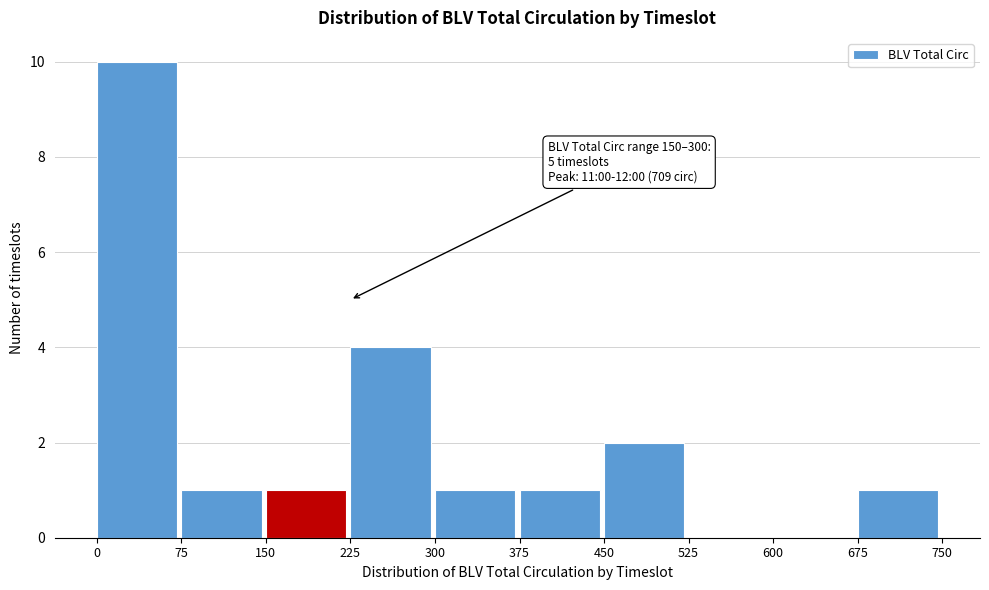

Over which range of the x-axis is the bar tallest?

0 to 75